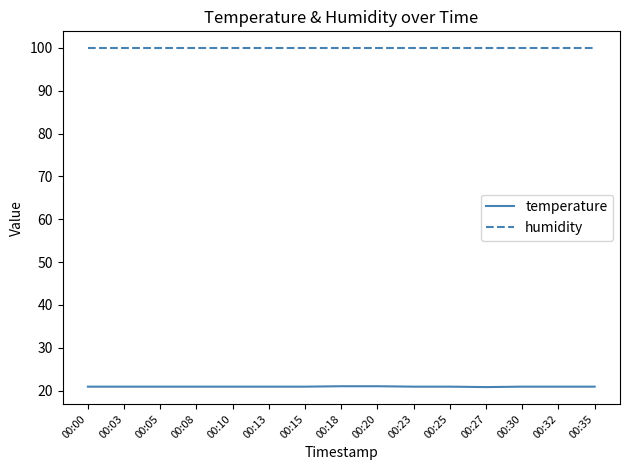

List the series in order of their peak value, highest first.

humidity, temperature